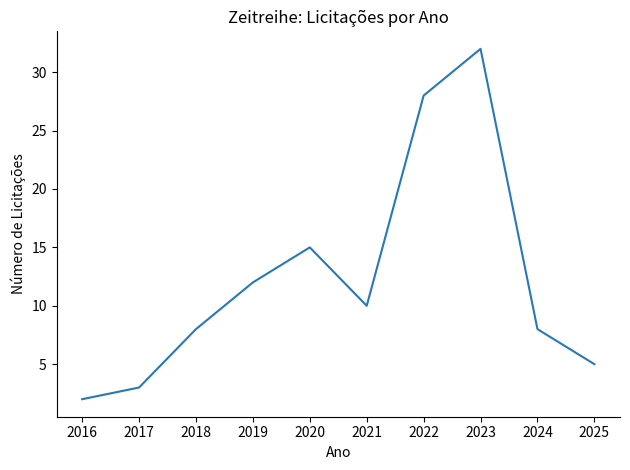

What is the greatest value displayed?

32